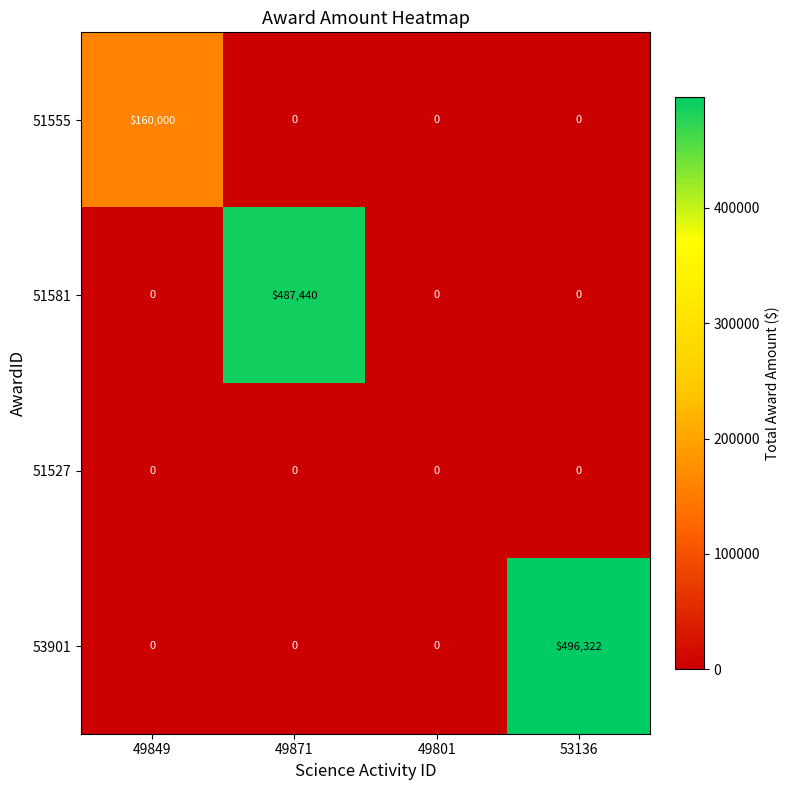

What is the greatest value displayed?

496322